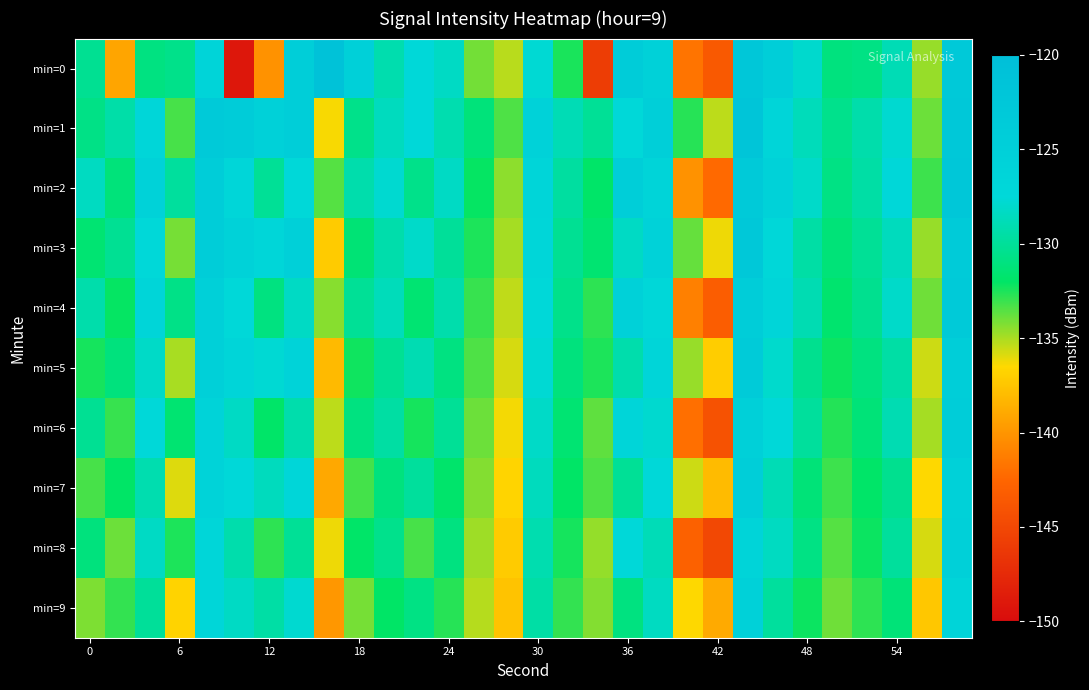

Count the number of categories in the chart.

30